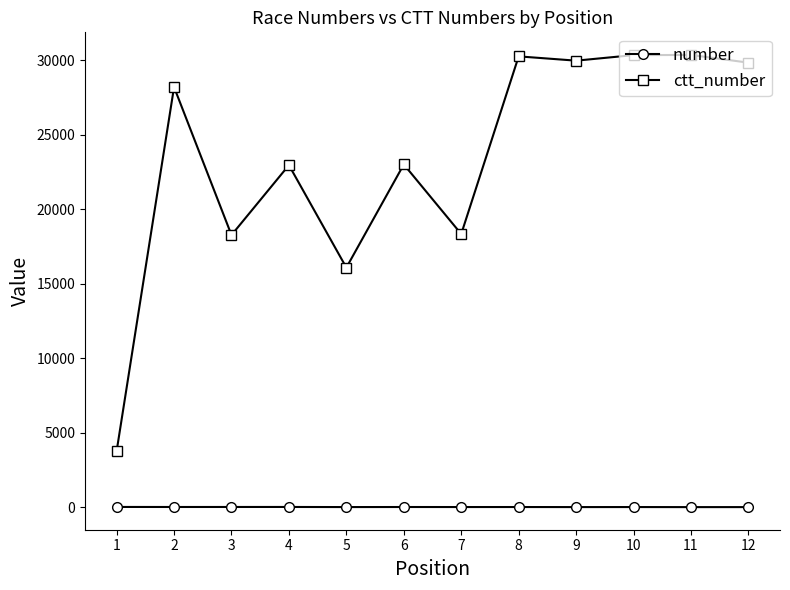

Which series has the widest spread of values?

ctt_number